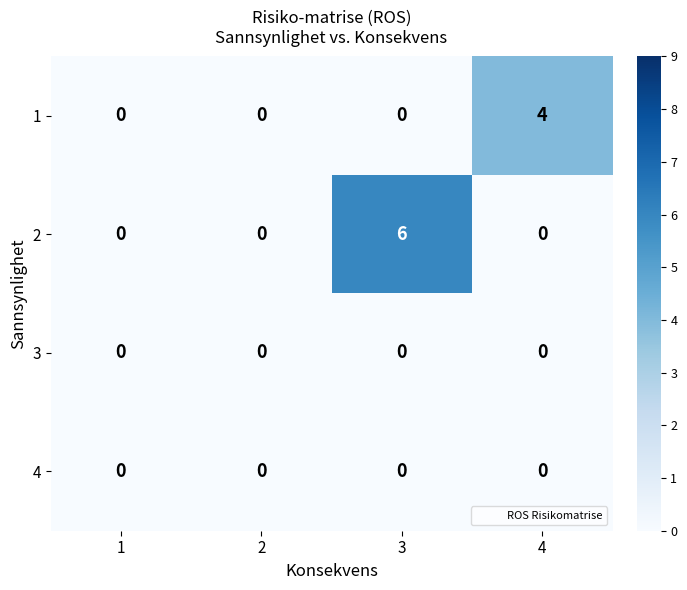

The 2 series shows 3 at 2. True or false?

False